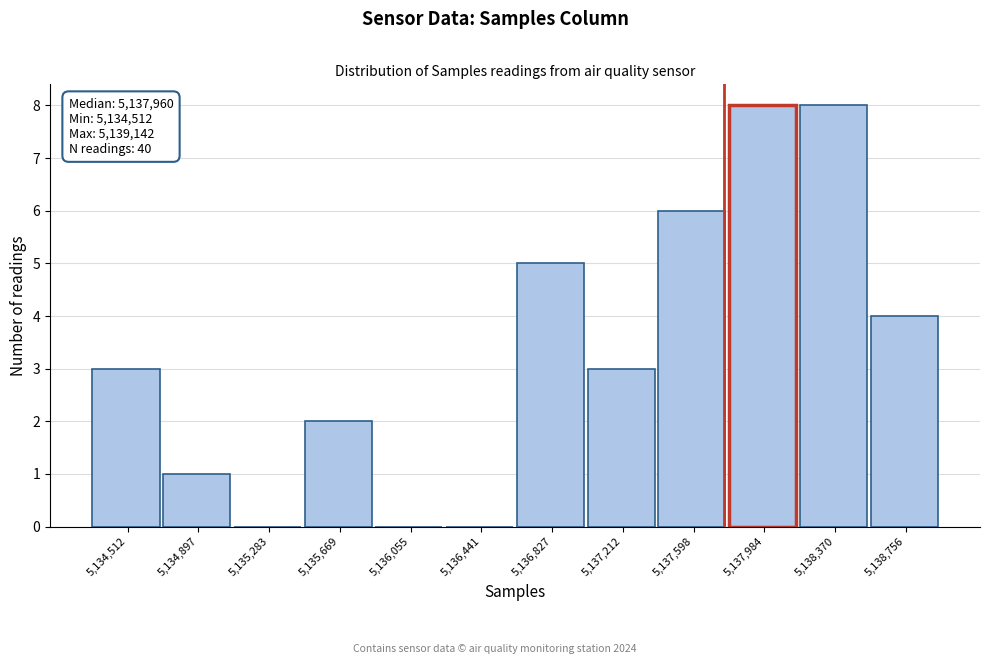

Reading left to right, transcribe all the data shown in this chart.

5,134,512=3	5,134,897=1	5,135,283=0	5,135,669=2	5,136,055=0	5,136,441=0	5,136,827=5	5,137,212=3	5,137,598=6	5,137,984=8	5,138,370=8	5,138,756=4